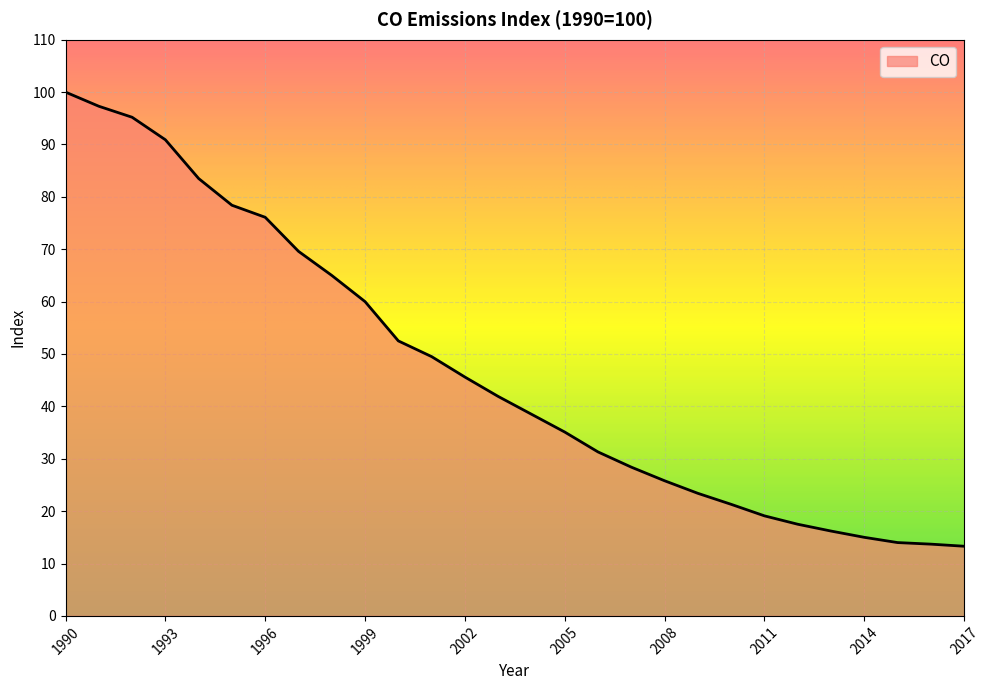

What is the difference between the maximum and minimum values?

86.7